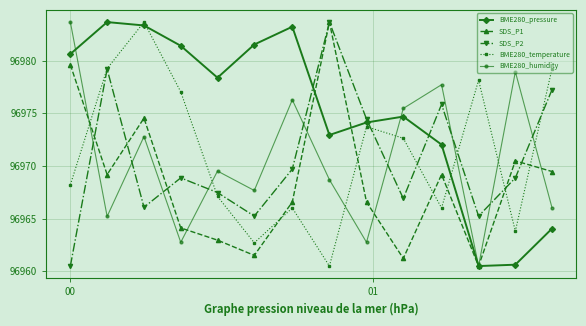

True or false: BME280_humidity has more than 0 interior local peaks.

True